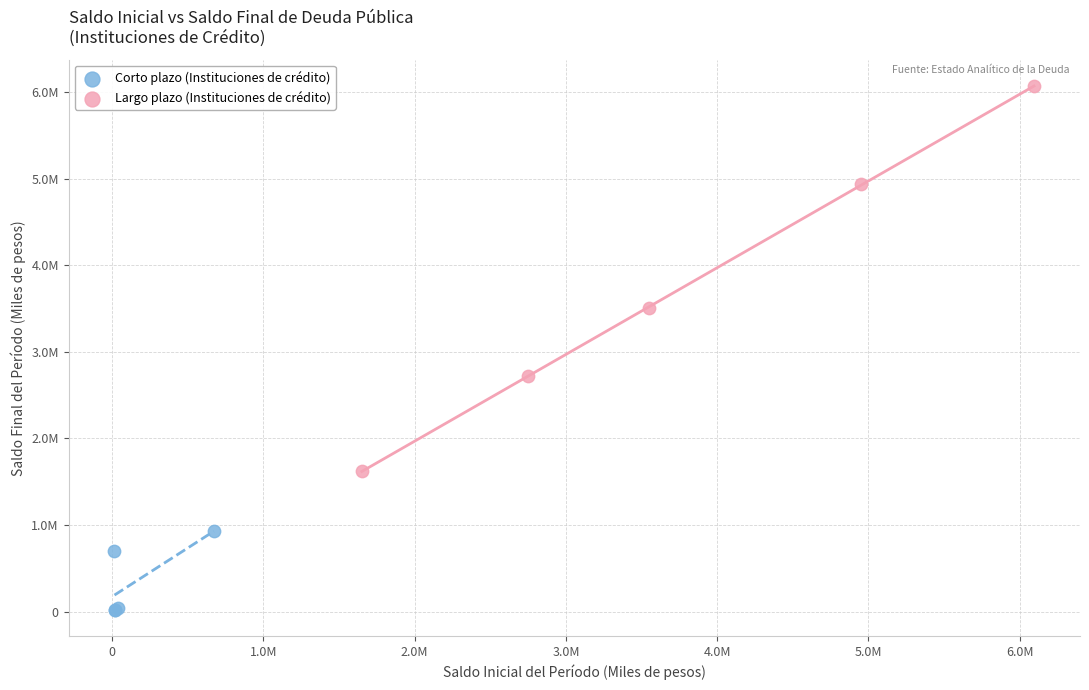

Which series has the largest Y range (max minus min)?

Largo plazo (Instituciones de crédito)